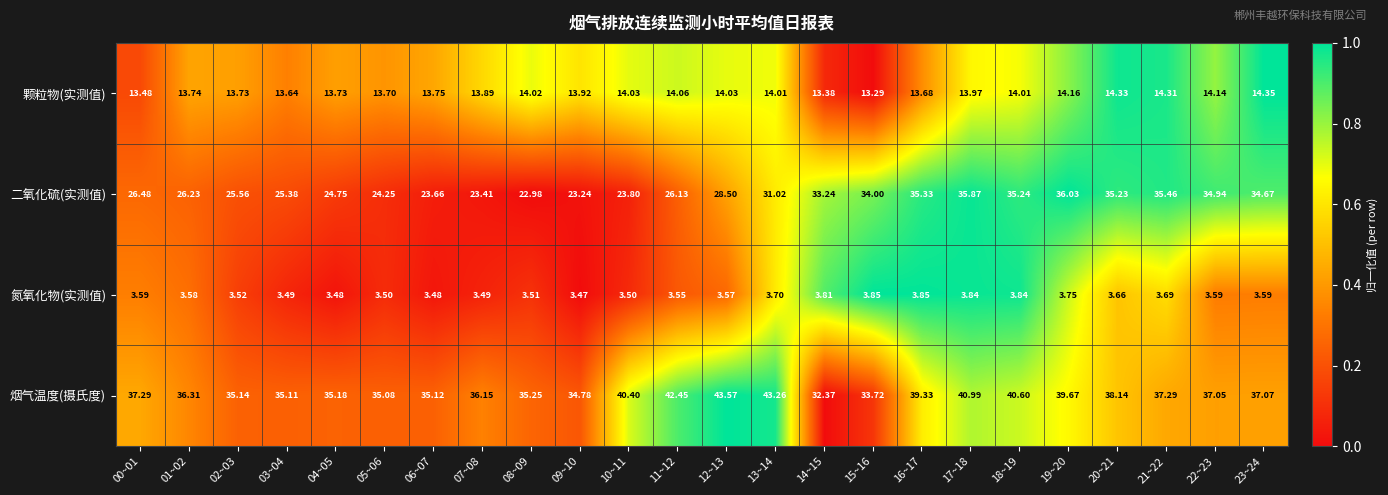

Which series has the largest range (max minus min)?

二氧化硫(实测值)